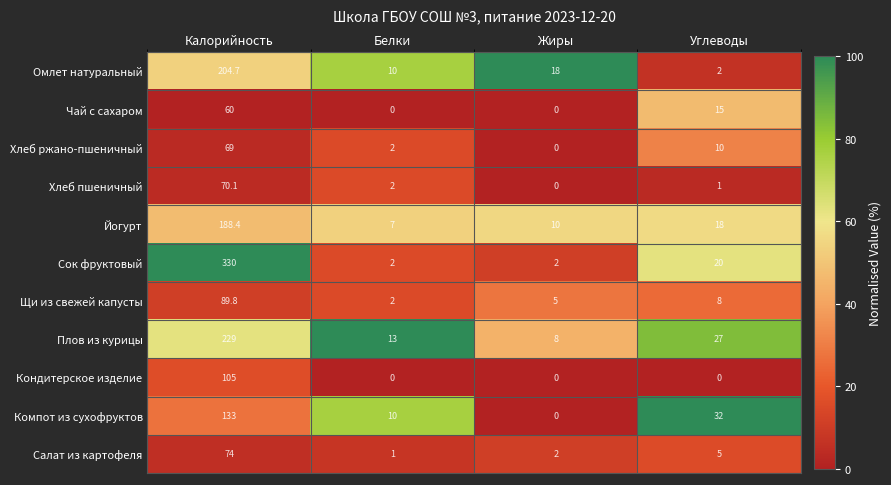

Rank the series by their maximum value, from lowest to highest.

Чай с сахаром, Хлеб ржано-пшеничный, Хлеб пшеничный, Салат из картофеля, Щи из свежей капусты, Кондитерское изделие, Компот из сухофруктов, Йогурт, Омлет натуральный, Плов из курицы, Сок фруктовый